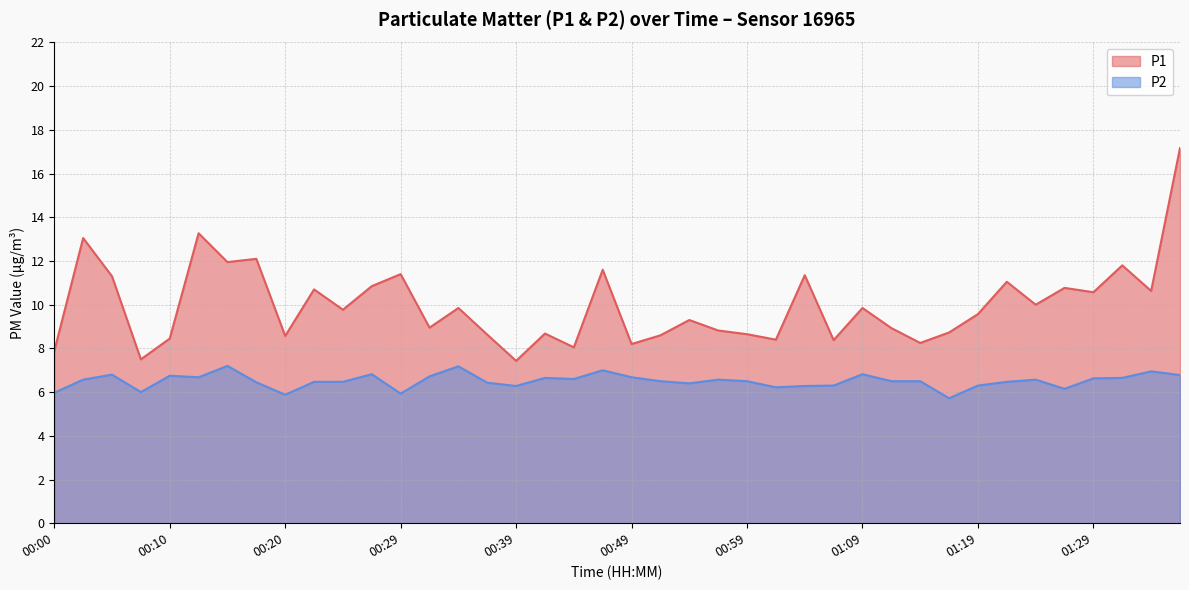

The value of P2 at 00:32 is 6.7. True or false?

True